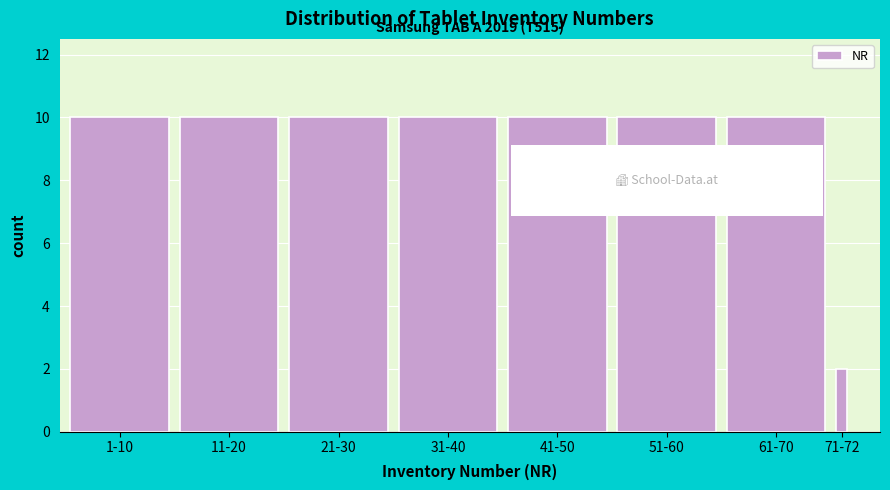

Reading right to left, list all the values displayed in this chart.

71-72=2	61-70=10	51-60=10	41-50=10	31-40=10	21-30=10	11-20=10	1-10=10